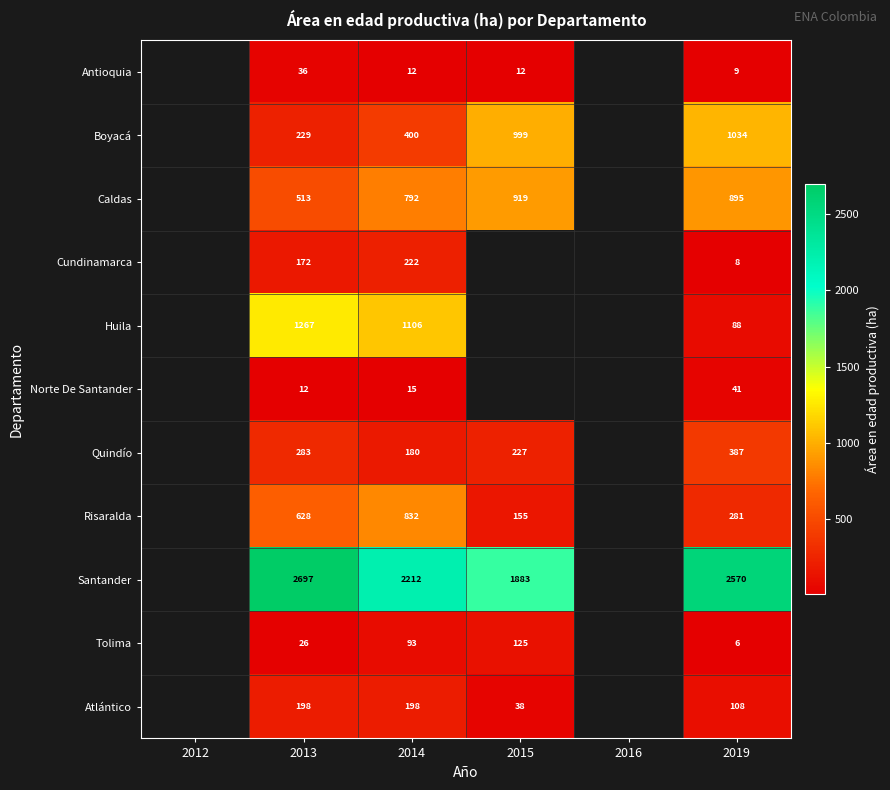

How many series are shown in this chart?

11